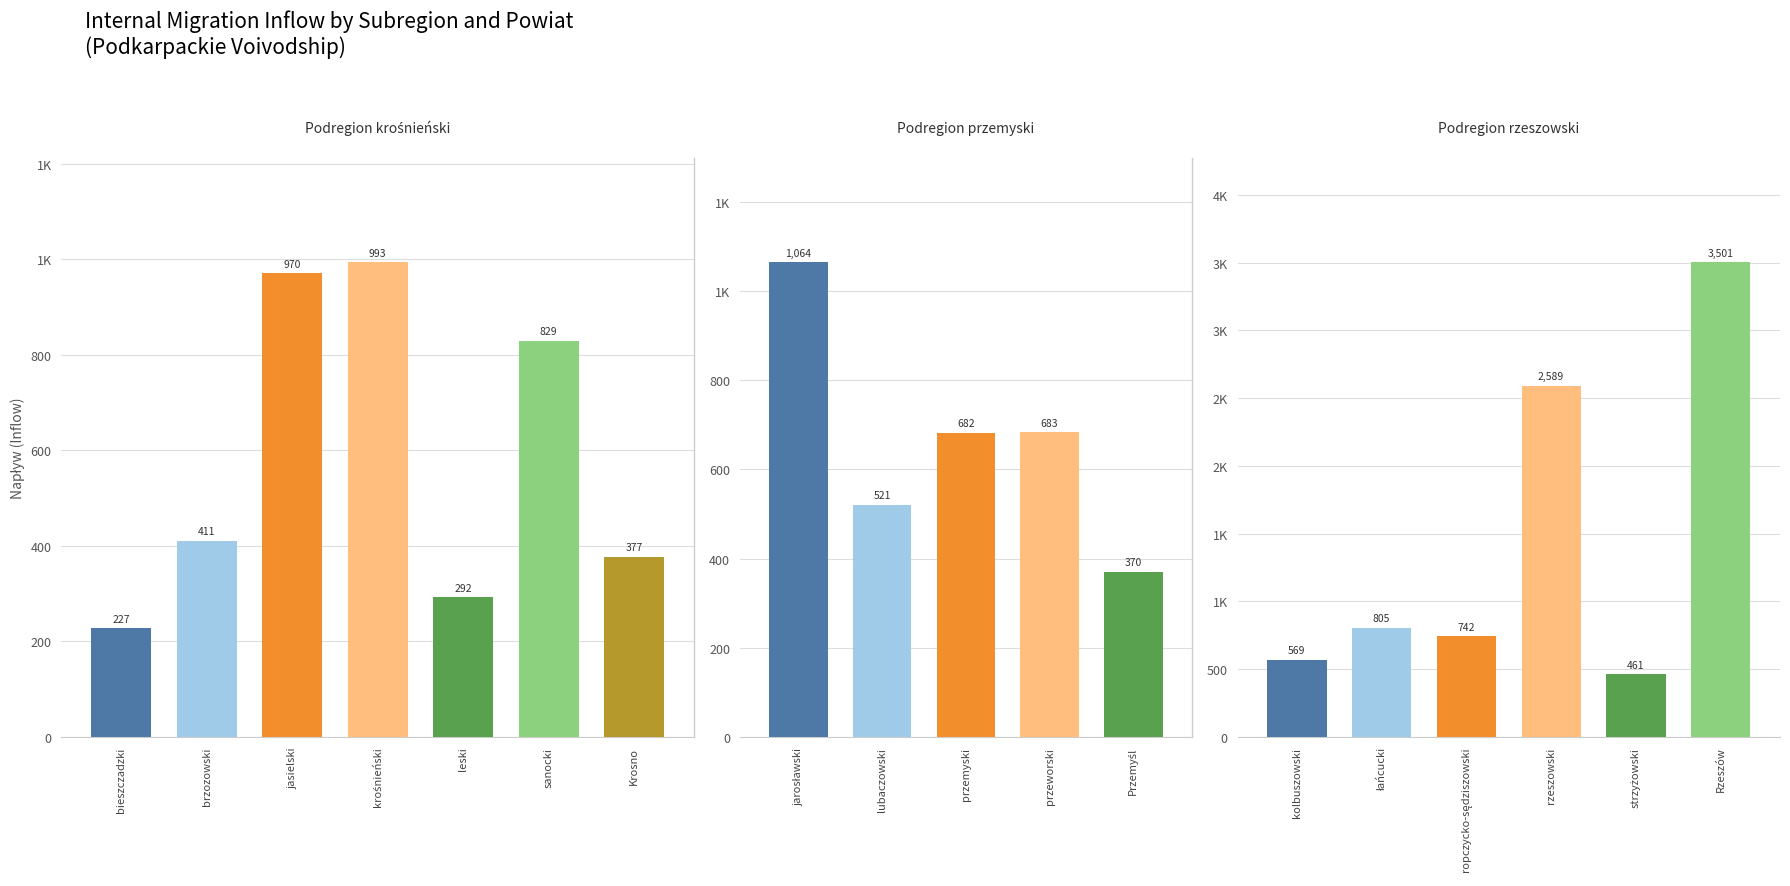

Which series has the widest spread of values?

Napływ ogółem